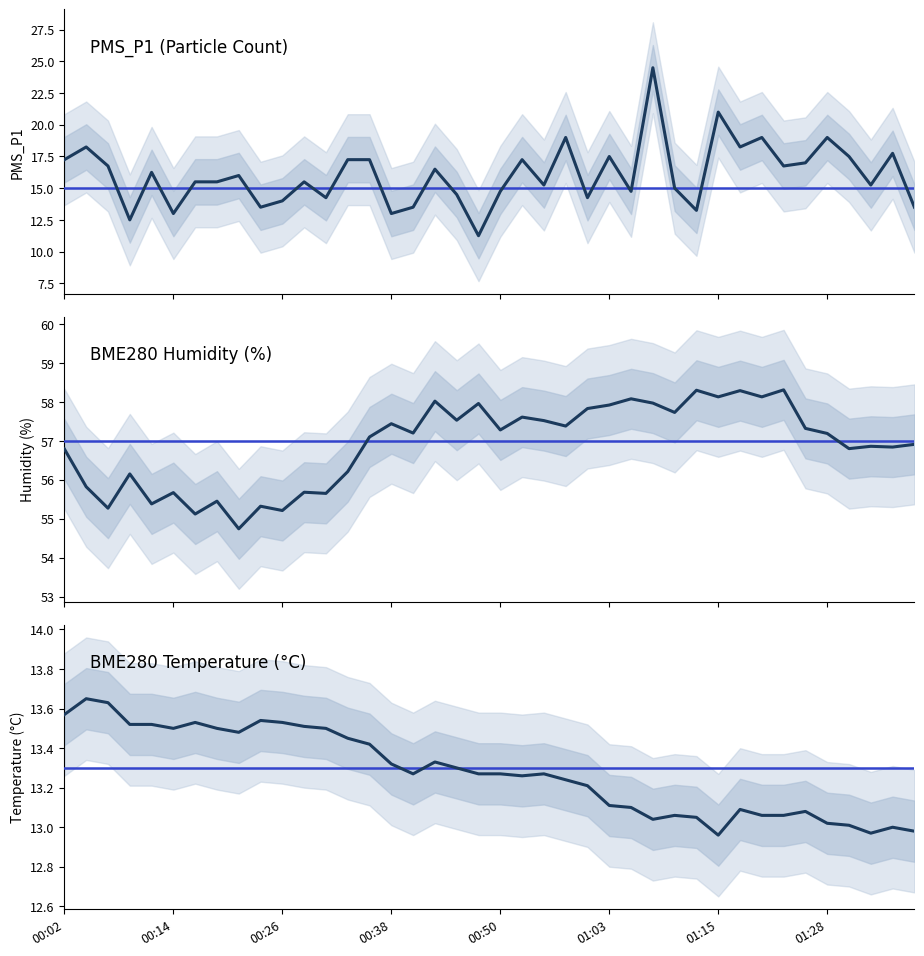

At 19, list the series in order from smallest to largest.

PMS_P1, BME280_temperature, BME280_humidity